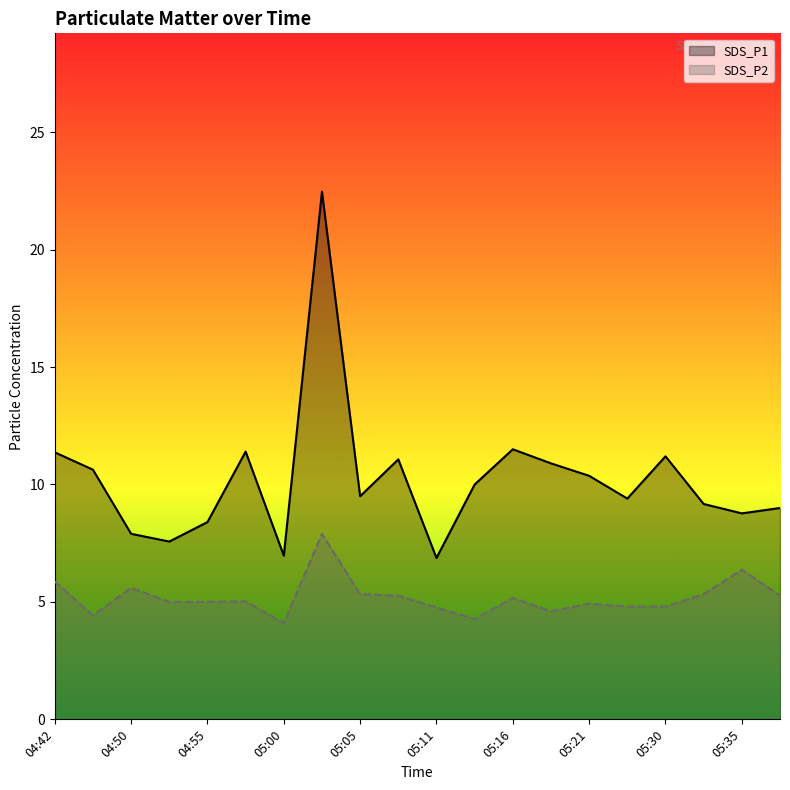

Reading left to right, list all the values displayed in this chart.

SDS_P1: 04:42=11.4	04:45=10.6	04:50=7.9	04:52=7.6	04:55=8.4	04:58=11.4	05:00=7.0	05:03=22.5	05:05=9.5	05:08=11.1	05:11=6.9	05:14=10.0	05:16=11.5	05:19=10.9	05:21=10.4	05:27=9.4	05:30=11.2	05:32=9.2	05:35=8.8	05:52=9.0
SDS_P2: 04:42=5.9	04:45=4.4	04:50=5.6	04:52=5.0	04:55=5.0	04:58=5.0	05:00=4.1	05:03=7.9	05:05=5.3	05:08=5.3	05:11=4.8	05:14=4.3	05:16=5.2	05:19=4.6	05:21=4.9	05:27=4.8	05:30=4.8	05:32=5.3	05:35=6.4	05:52=5.3